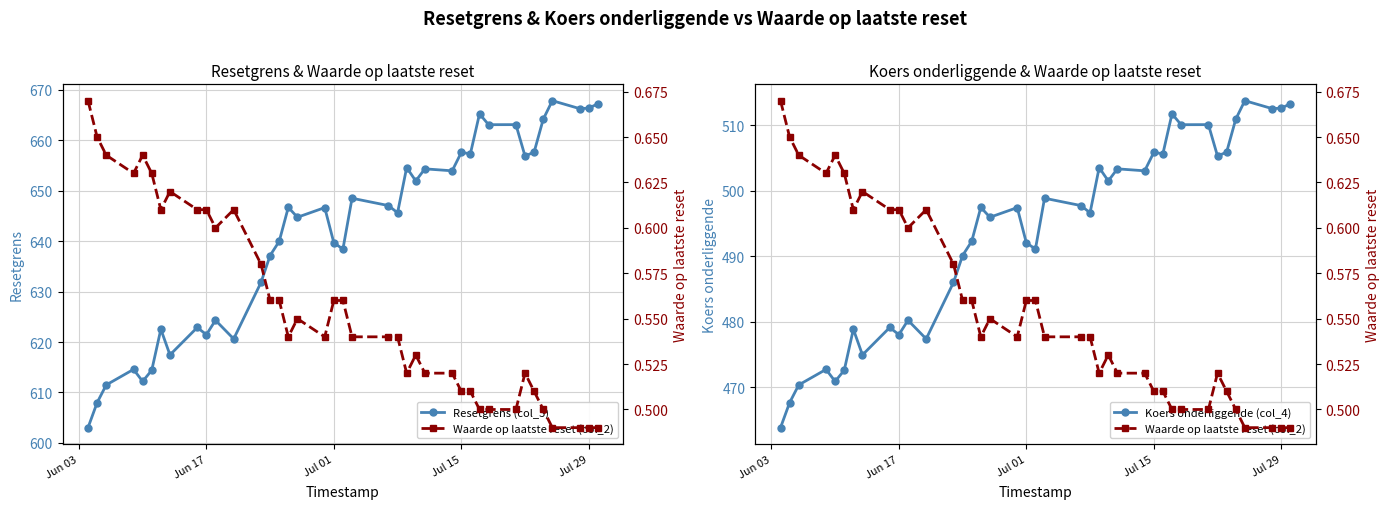

How many values in the Resetgrens (col_3) series are below 646?

19